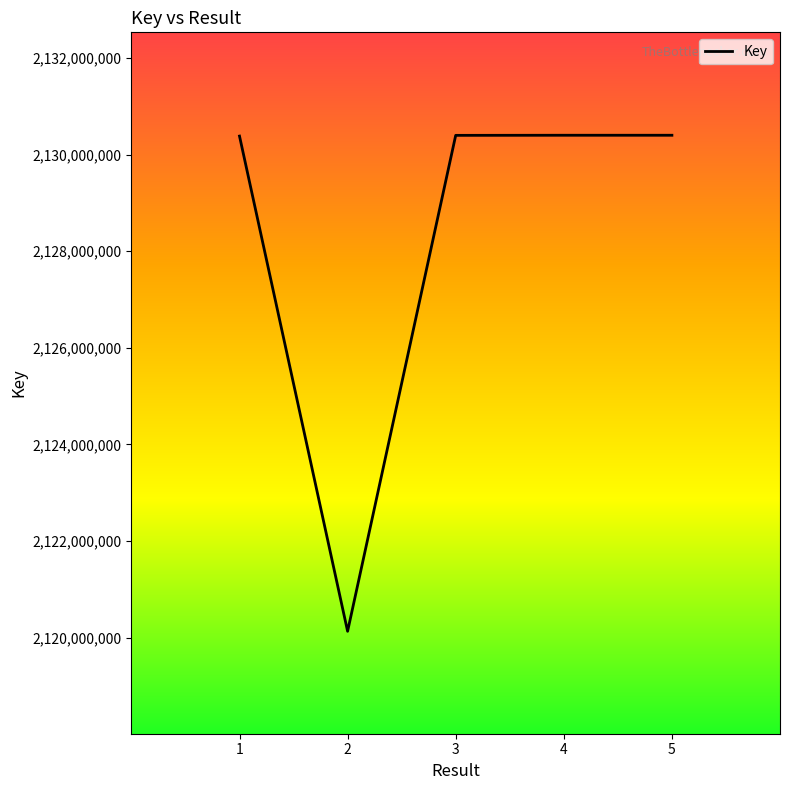

The chart shows a value of 2130398592 at 3. True or false?

True